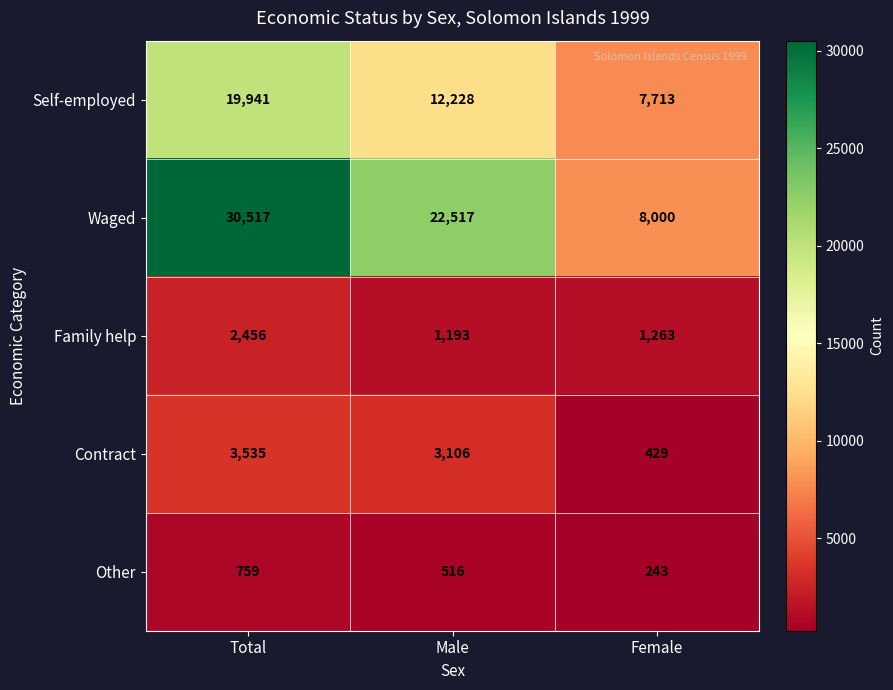

What is the difference between the maximum and minimum values in the Other series?

516